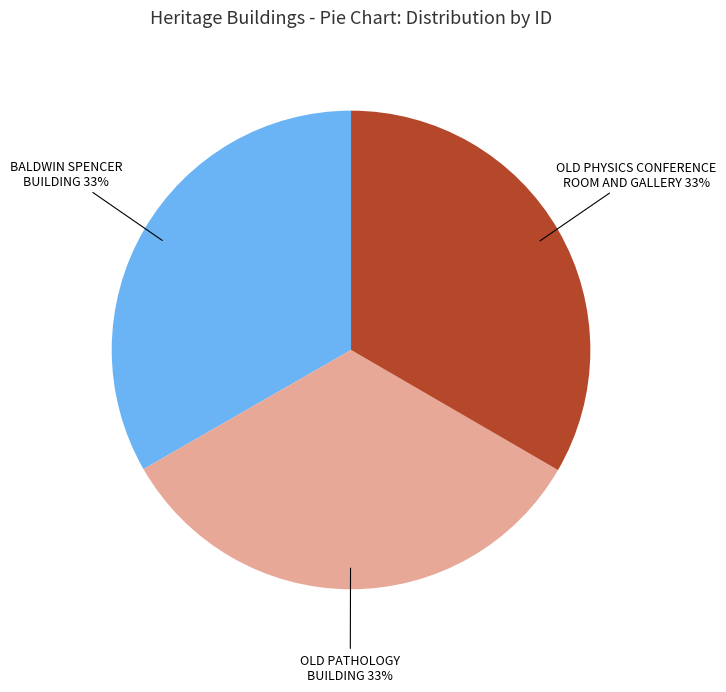

Does any single category account for the majority?

No